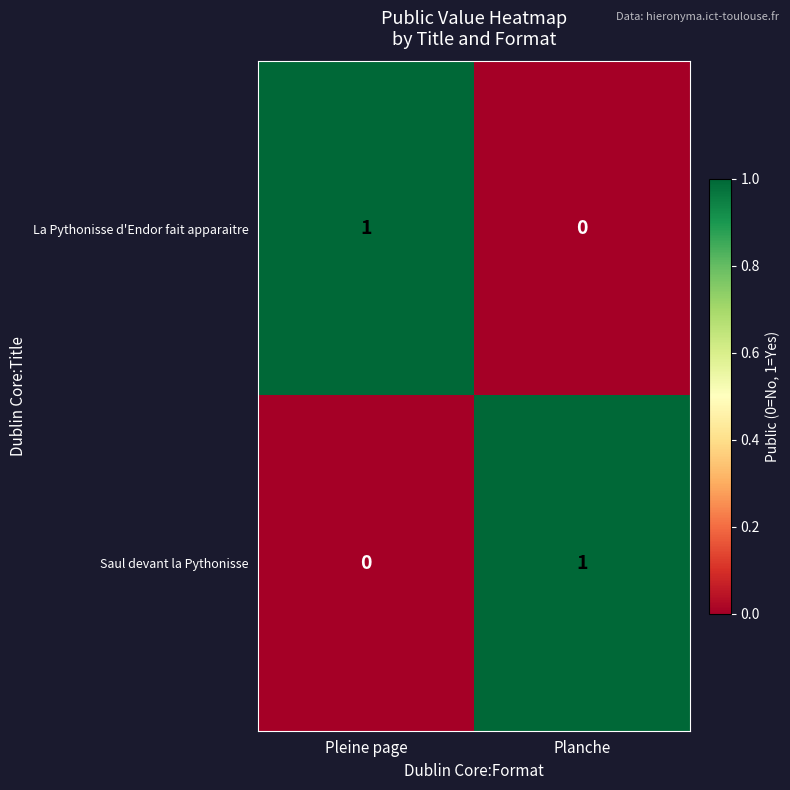

At which label does La Pythonisse d'Endor fait apparaitre reach its minimum?

Planche